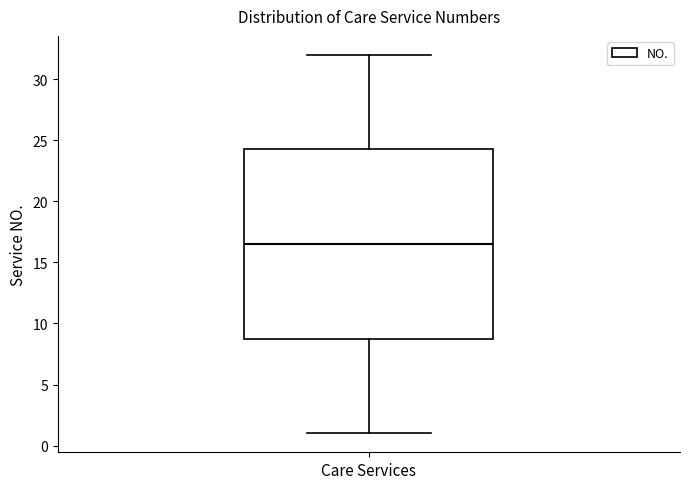

Transcribe this box plot: give where the median line is, the range the box spans, and where the two whiskers end, as read against the y-axis. The values are not printed on the chart, so give them approximately, as read against the axis.

median 16.5, box 9.0 to 24.5, whiskers 1.0 to 32.0